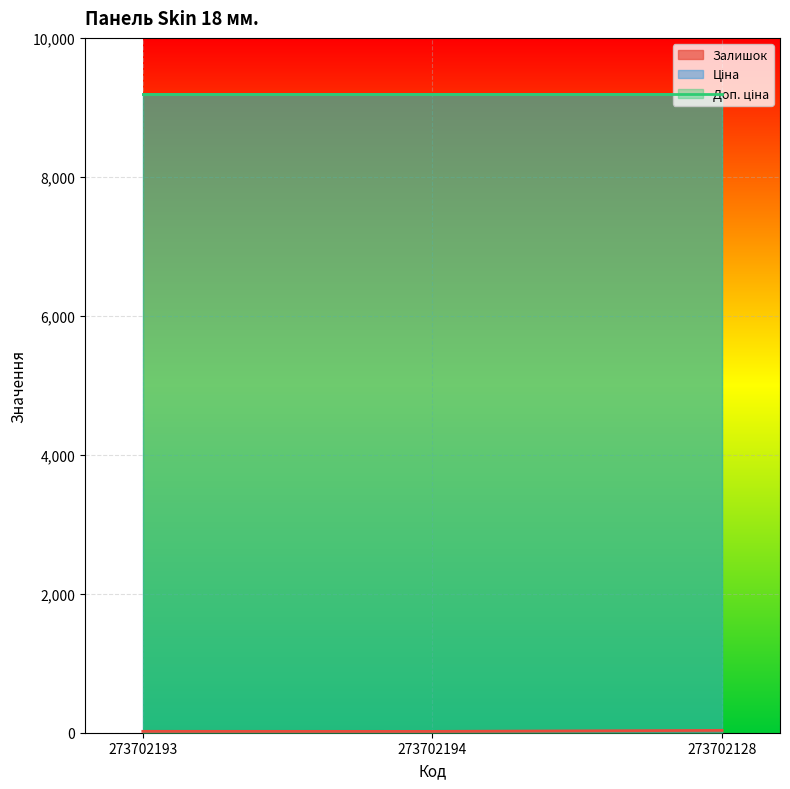

Which series changed the most between 273702193 and 273702128?

Залишок